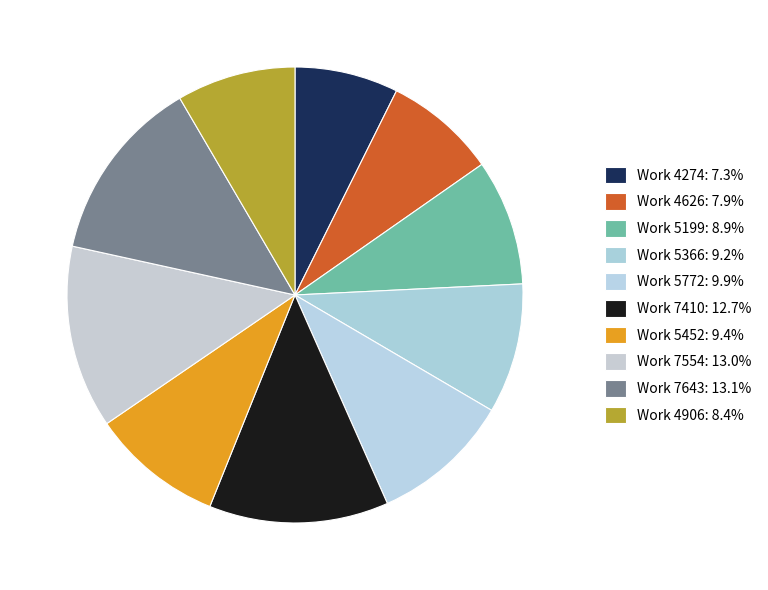

How many segments does this pie chart have?

10